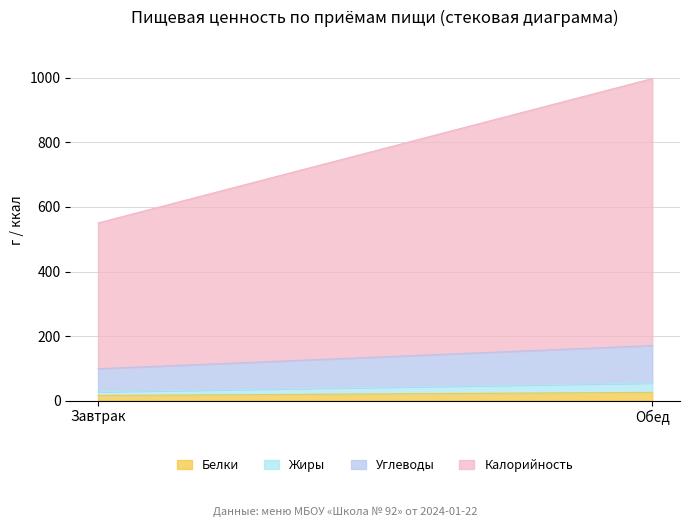

Reading left to right, list all the values displayed in this chart.

Белки: Завтрак=16.1	Обед=25.8
Жиры: Завтрак=11.7	Обед=29.2
Углеводы: Завтрак=71.2	Обед=115.8
Калорийность: Завтрак=451.3	Обед=826.8